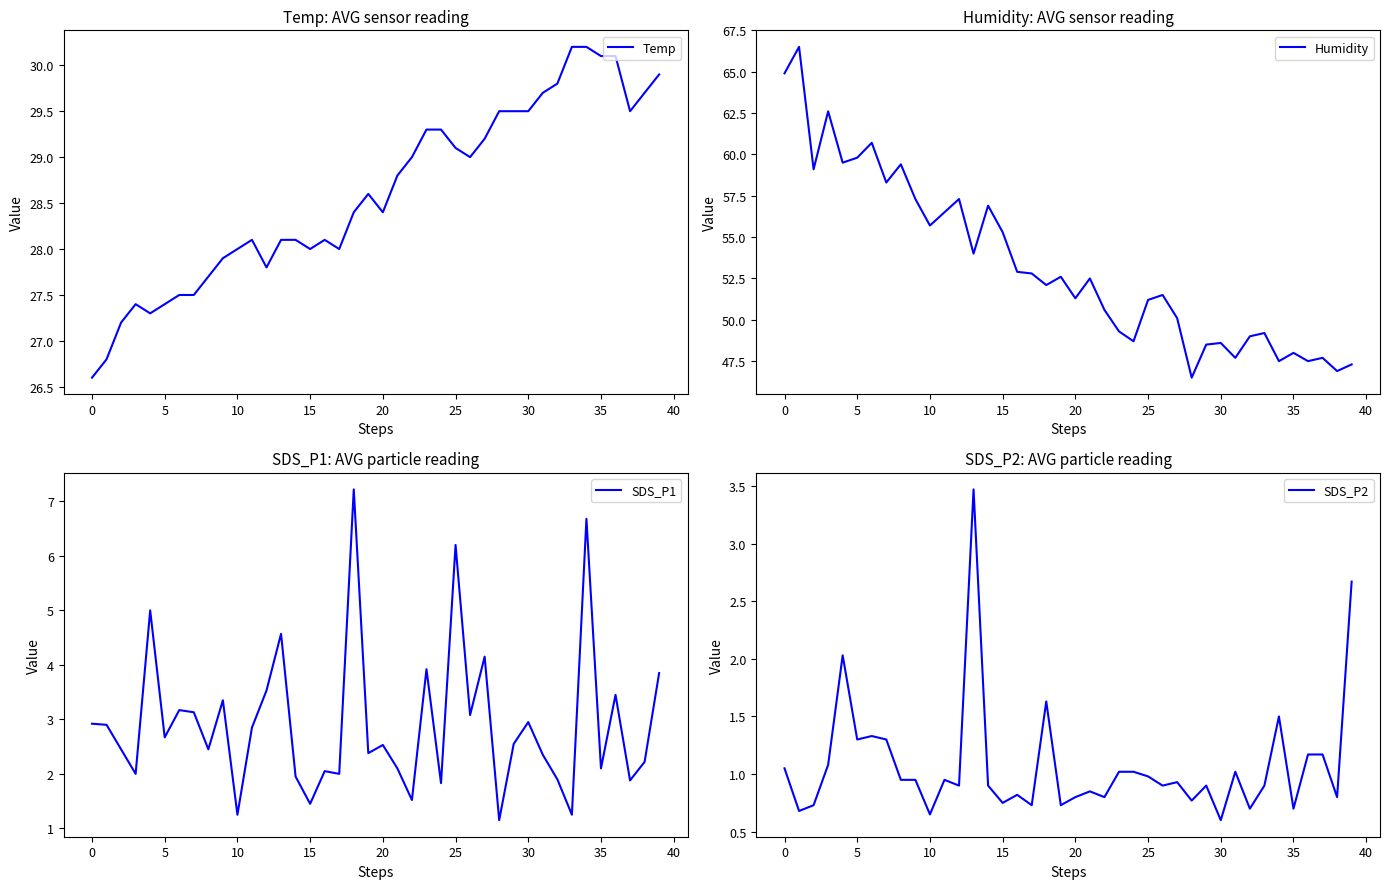

True or false: SDS_P2 and SDS_P1 cross at least once.

False